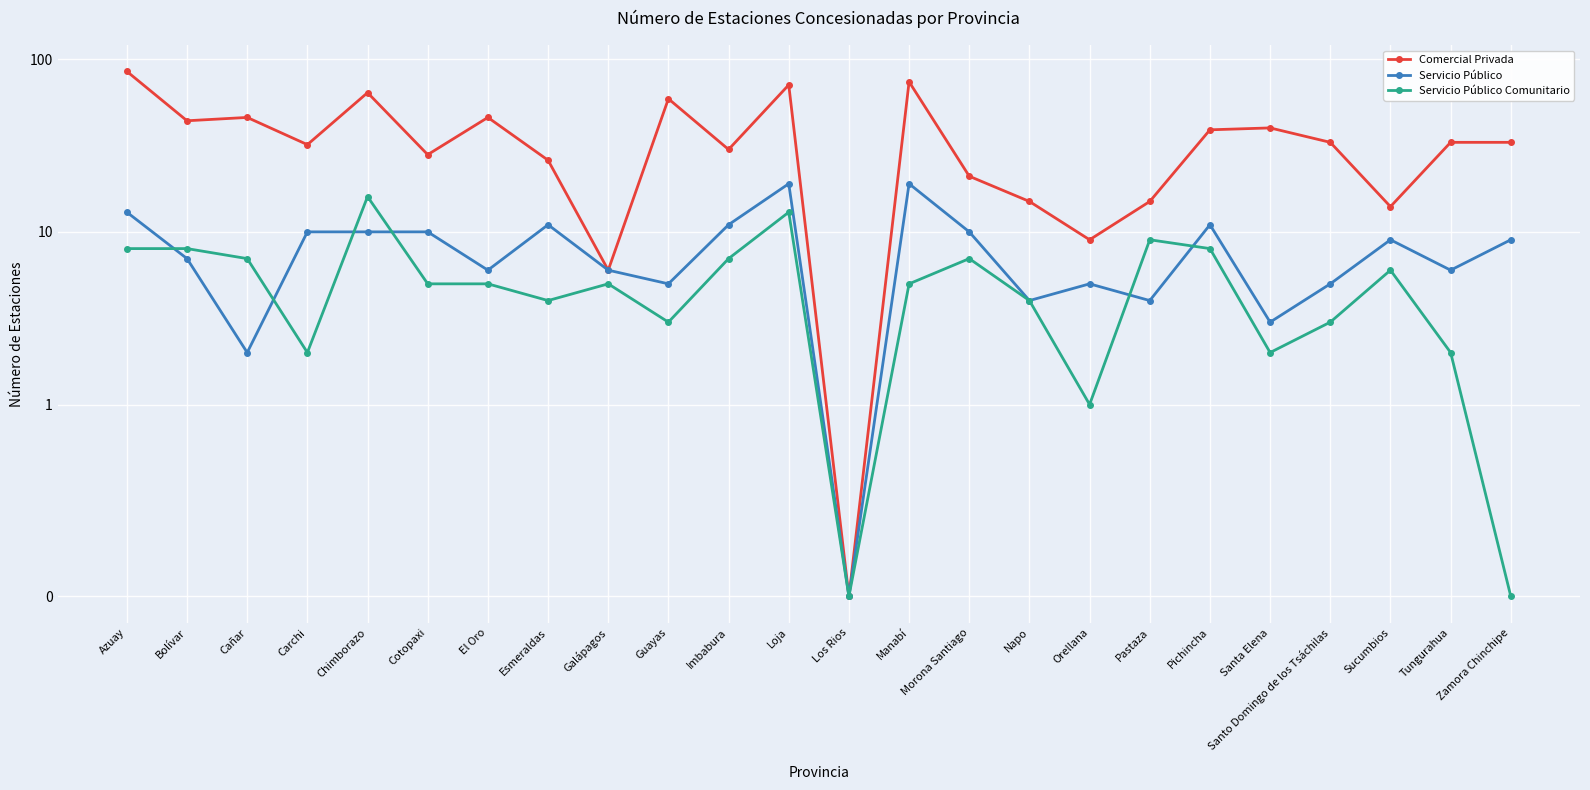

At how many categories does at least one series exceed 45?

7